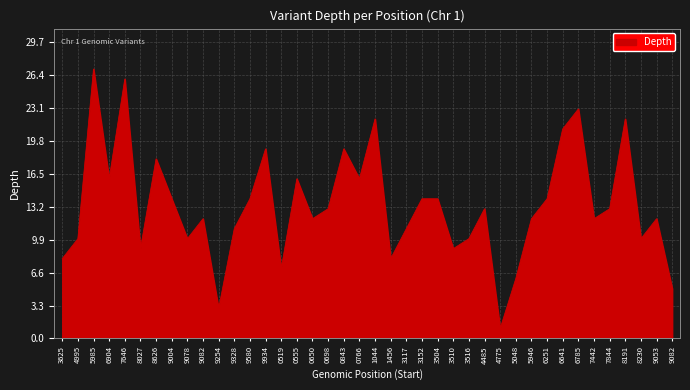

Rank the categories by value from lowest to highest.

4775, 9254, 9082, 5048, 0519, 3625, 1456, 8027, 3510, 4995, 9078, 3516, 8230, 9328, 3117, 9082, 0650, 5946, 7442, 9053, 0698, 4485, 7844, 9004, 9580, 3152, 3504, 6251, 6904, 0555, 0766, 8626, 9934, 0843, 6641, 1044, 8191, 6785, 7646, 5985